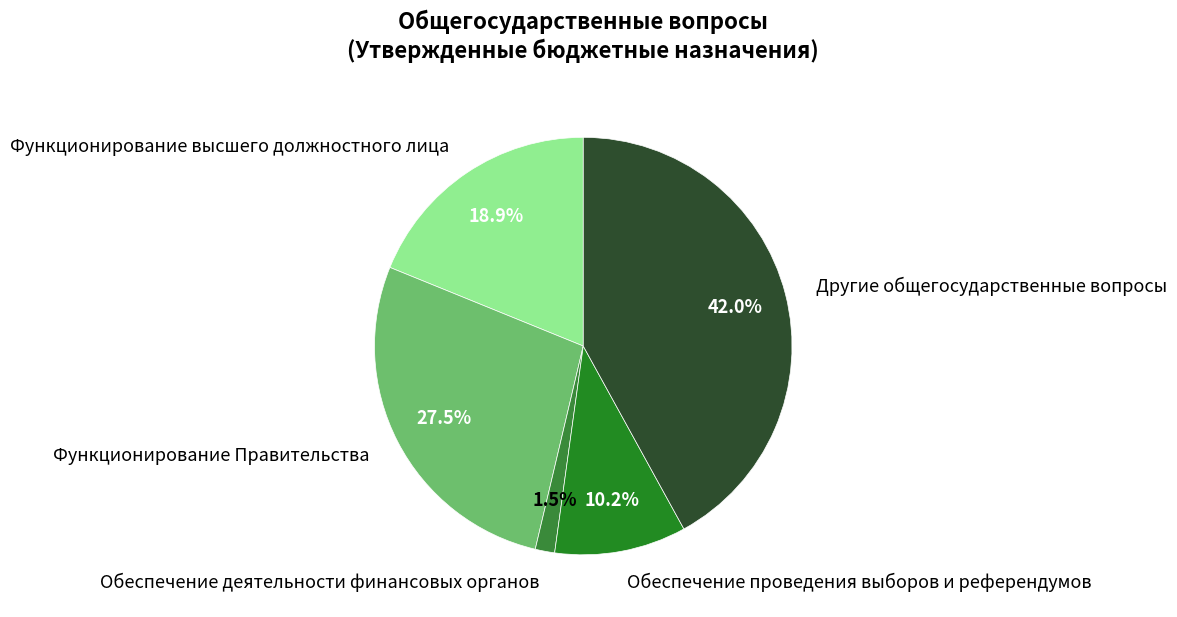

To the nearest percent, what is the difference between the Обеспечение деятельности финансовых органов and Функционирование Правительства slice percentages?

26%